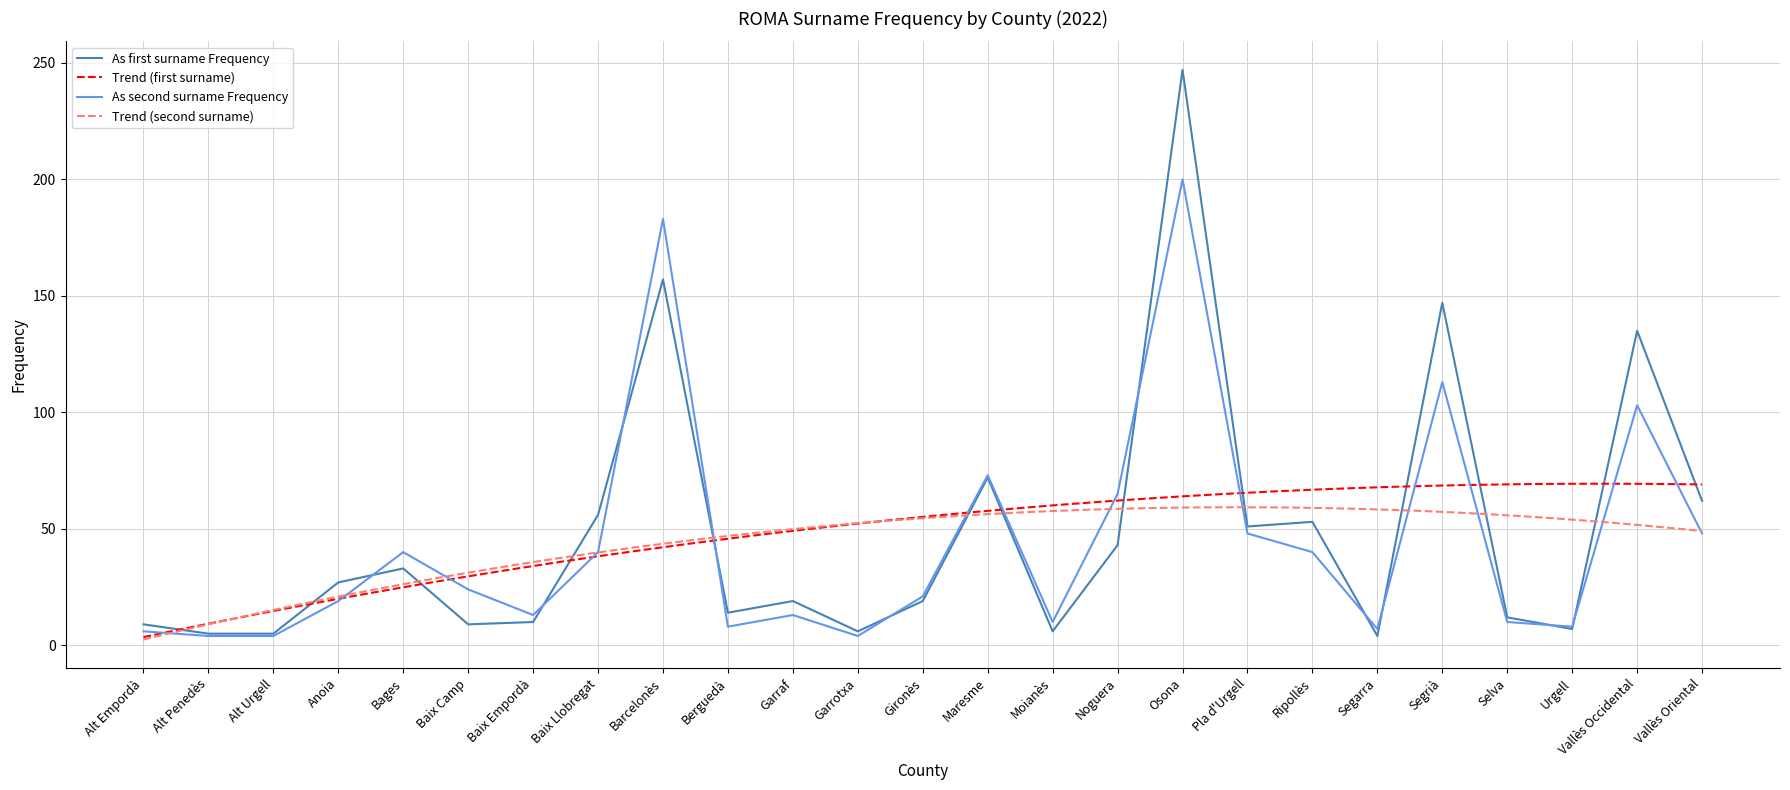

Which label corresponds to the smallest value in the chart?

Segarra